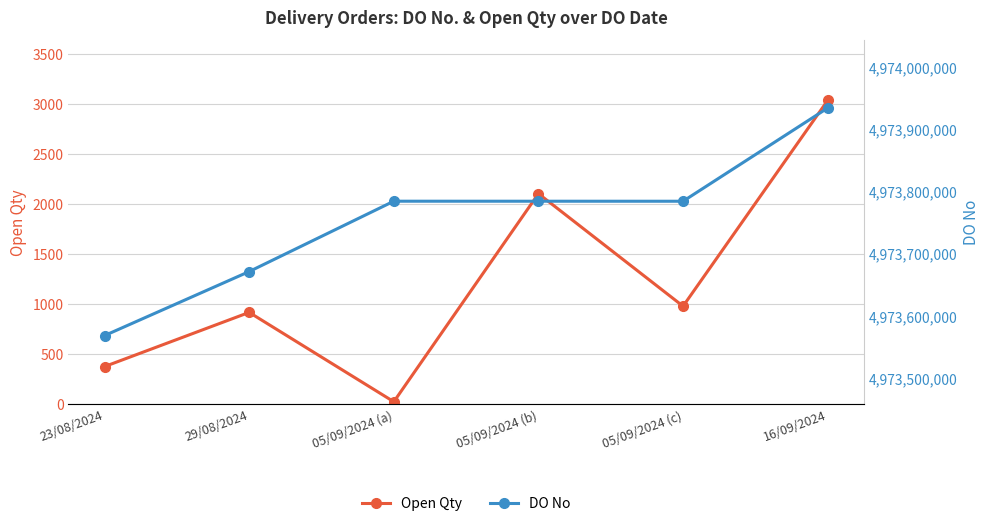

What is the label of the 6th point from the right?

23/08/2024